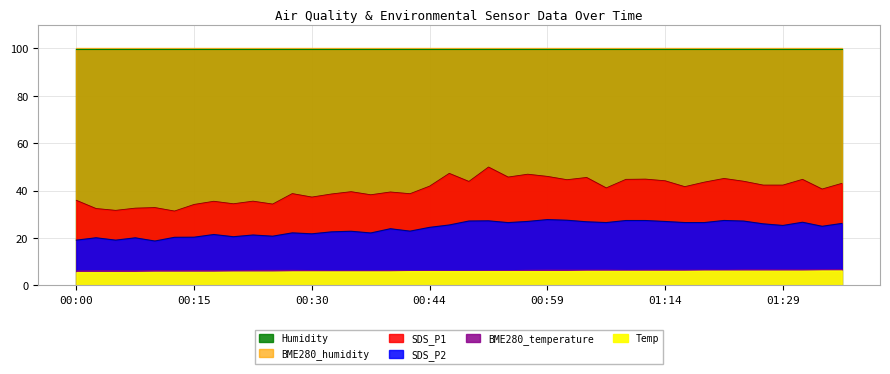

What is the difference between the Temp values at 00:39 and 01:27?

0.3